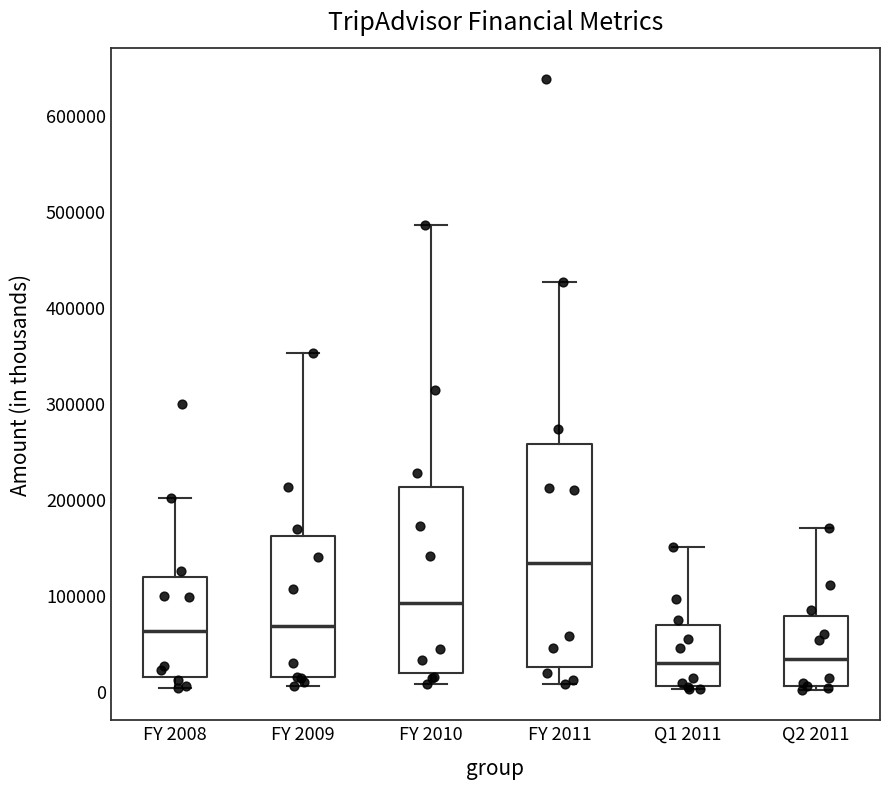

Reading left to right, transcribe this box plot: for each box, give where its median line is, the range the box spans, and where its two whiskers end, as read against the y-axis. The values are not printed on the chart, so give them approximately, as read against the axis.

FY 2008: median 60000, box 10000 to 120000, whiskers 0 to 200000
FY 2009: median 70000, box 10000 to 160000, whiskers 0 to 350000
FY 2010: median 90000, box 20000 to 210000, whiskers 10000 to 480000
FY 2011: median 130000, box 20000 to 260000, whiskers 10000 to 430000
Q1 2011: median 30000, box 10000 to 70000, whiskers 0 to 150000
Q2 2011: median 30000, box 10000 to 80000, whiskers 0 to 170000